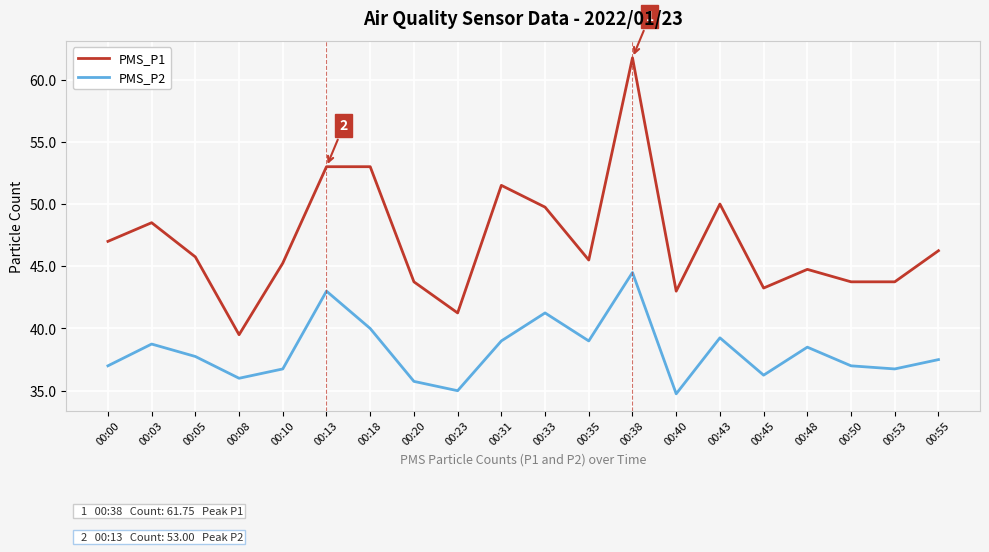

What is the average value of the PMS_P1 series?

47.0